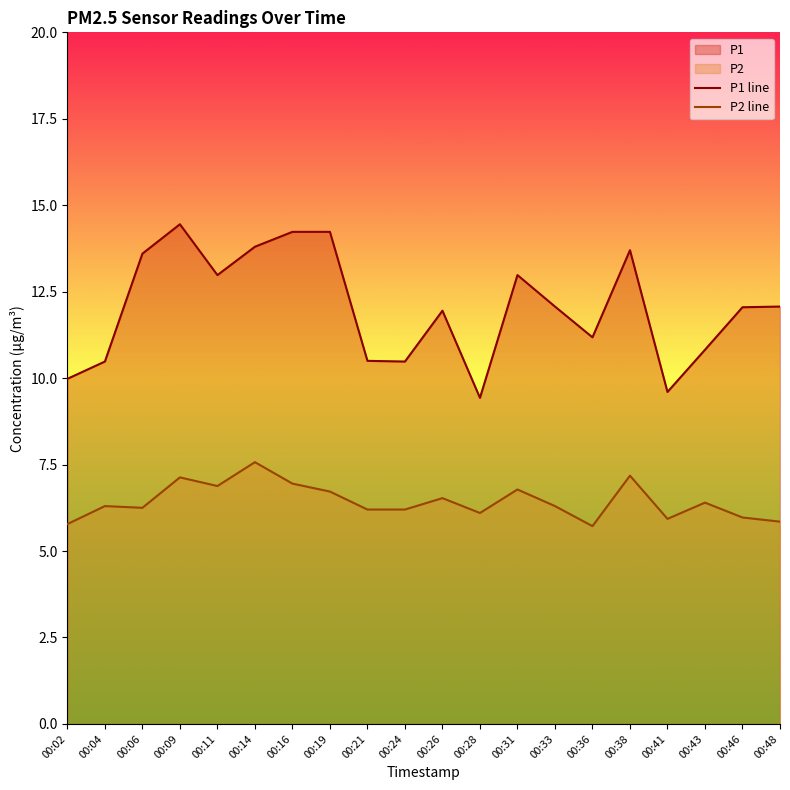

At which category is the sum across all series the highest?

00:09